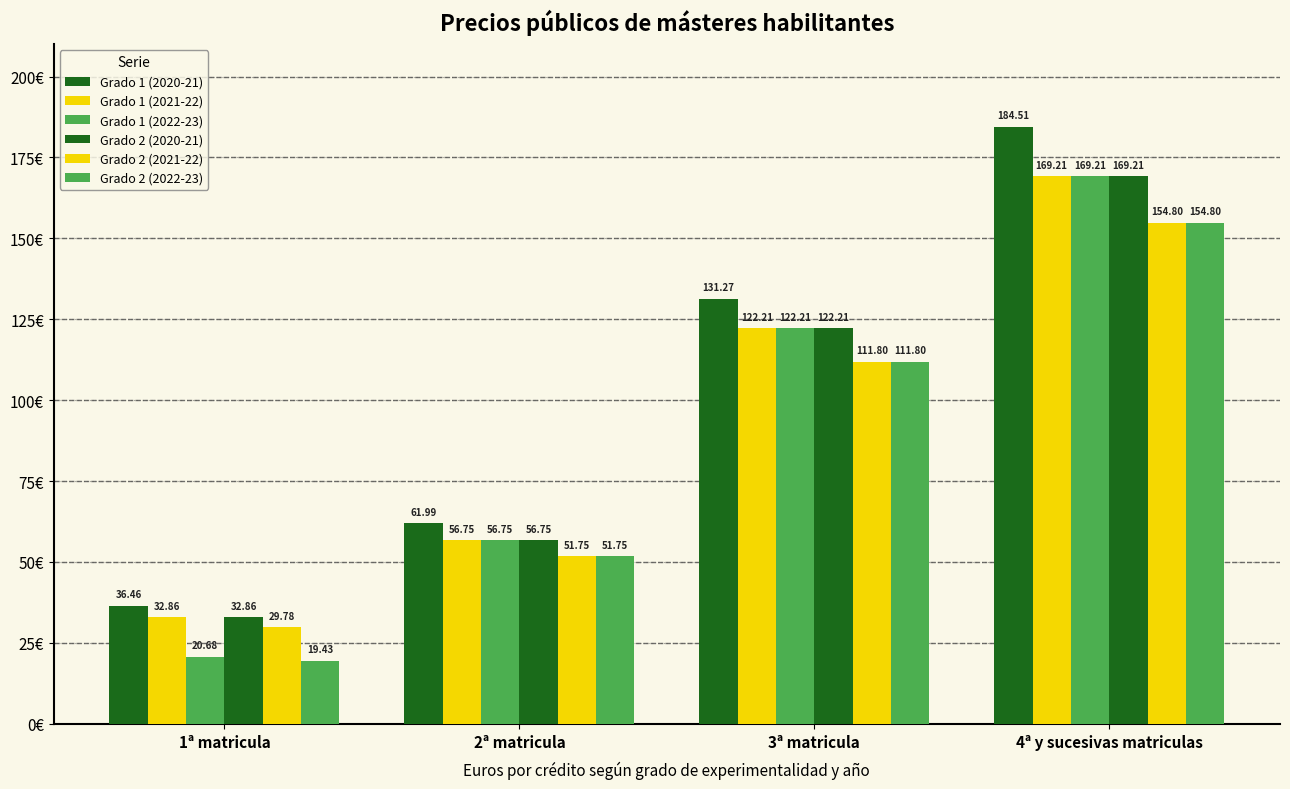

What is the greatest value displayed?

184.5